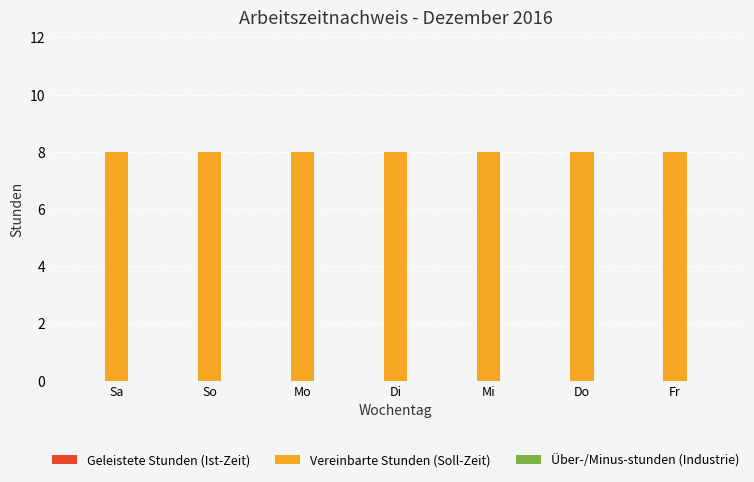

Where is Geleistete Stunden (Ist-Zeit) nearest to the value 0?

Sa